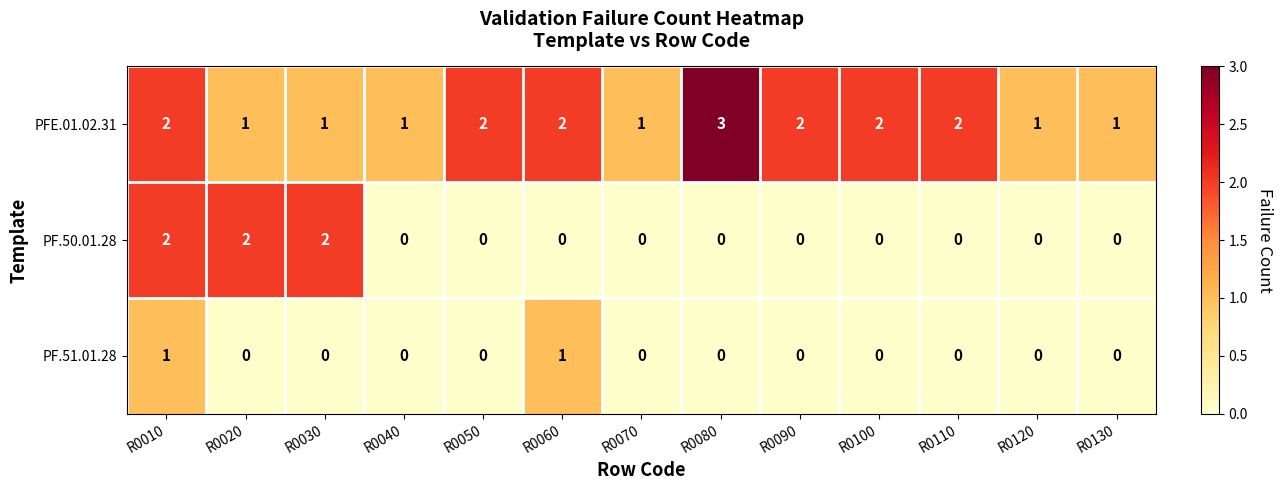

What is the sum of all PFE.01.02.31 values?

21